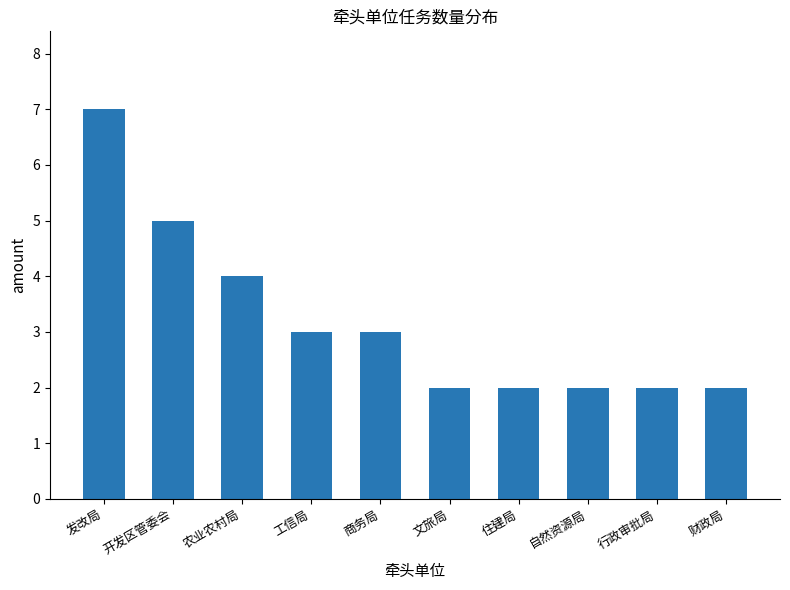

Does the chart contain any negative values?

No